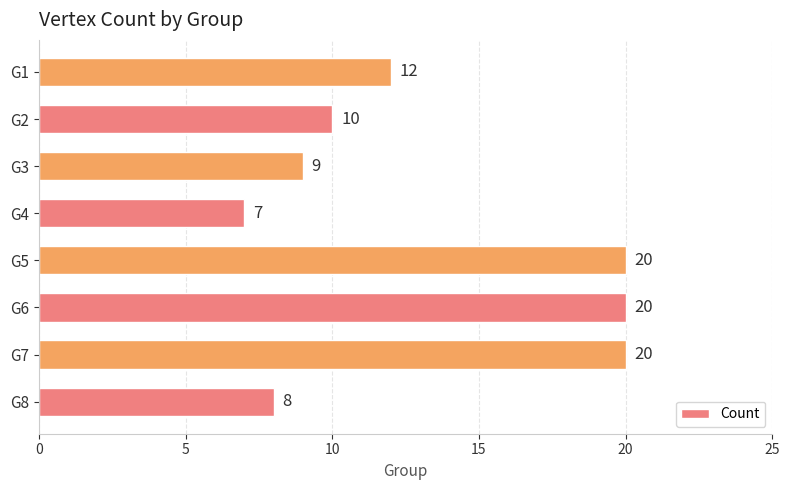

Reading bottom to top, transcribe all the data shown in this chart.

8	20	20	20	7	9	10	12